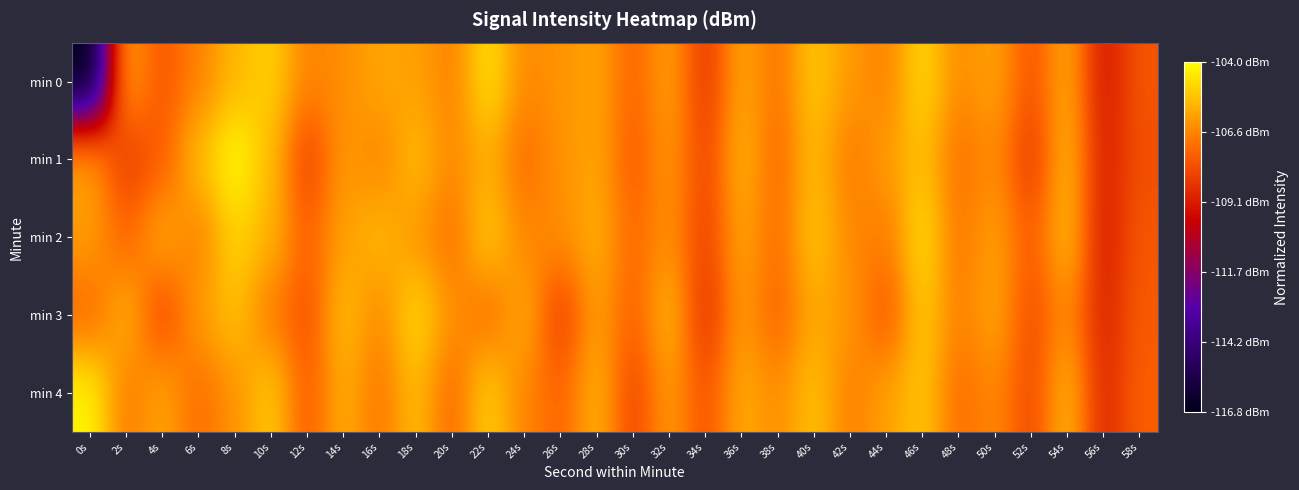

Which has a higher value, 46s or 24s?

46s